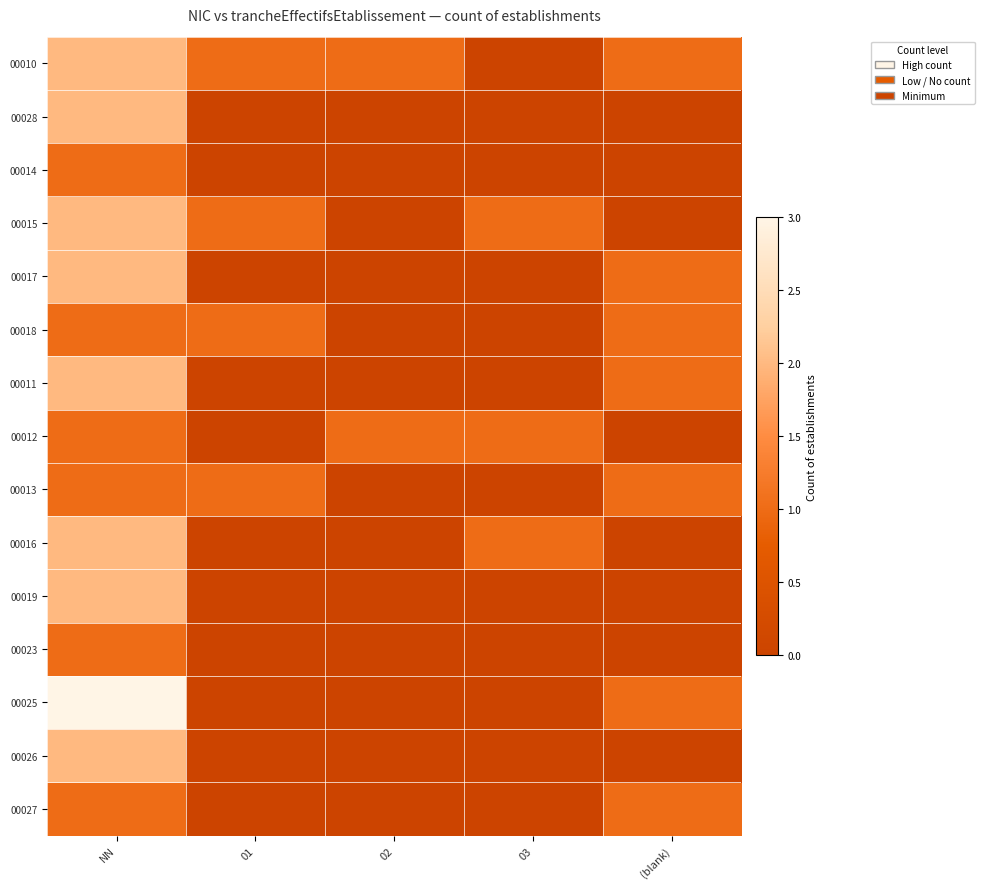

Reading left to right, what are all the values shown in this chart?

00010: NN=2	01=1	02=1	03=0	(blank)=1
00028: NN=2	01=0	02=0	03=0	(blank)=0
00014: NN=1	01=0	02=0	03=0	(blank)=0
00015: NN=2	01=1	02=0	03=1	(blank)=0
00017: NN=2	01=0	02=0	03=0	(blank)=1
00018: NN=1	01=1	02=0	03=0	(blank)=1
00011: NN=2	01=0	02=0	03=0	(blank)=1
00012: NN=1	01=0	02=1	03=1	(blank)=0
00013: NN=1	01=1	02=0	03=0	(blank)=1
00016: NN=2	01=0	02=0	03=1	(blank)=0
00019: NN=2	01=0	02=0	03=0	(blank)=0
00023: NN=1	01=0	02=0	03=0	(blank)=0
00025: NN=3	01=0	02=0	03=0	(blank)=1
00026: NN=2	01=0	02=0	03=0	(blank)=0
00027: NN=1	01=0	02=0	03=0	(blank)=1